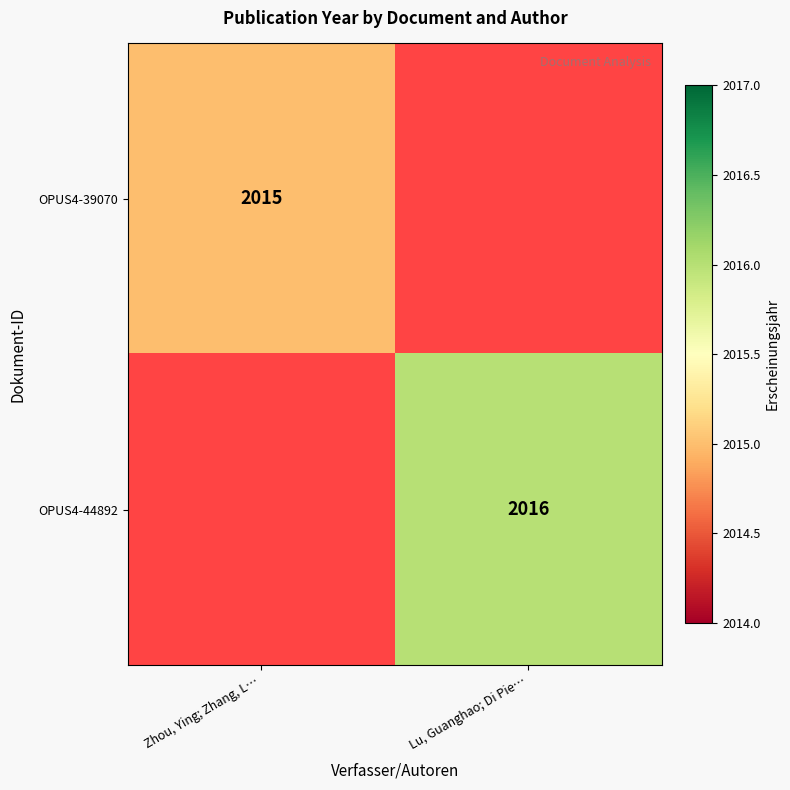

The value of OPUS4-44892 at Lu, Guanghao; Di Pie… is 2016. True or false?

True